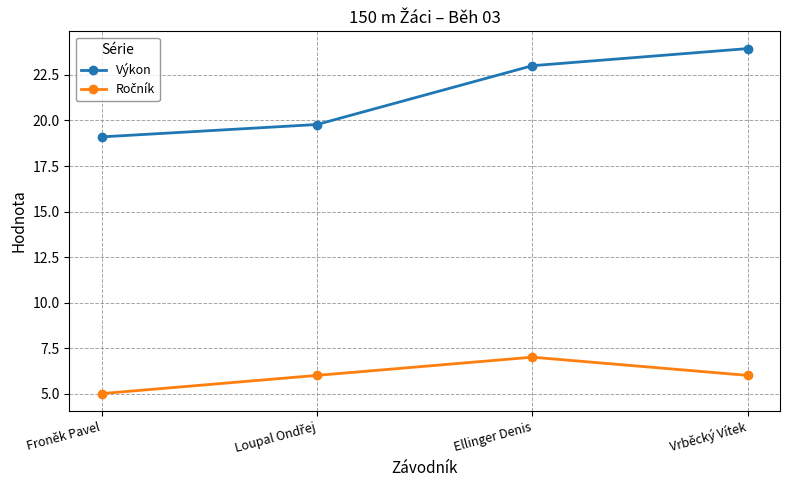

What is the value of the Výkon point at the 1st from the left?

19.1